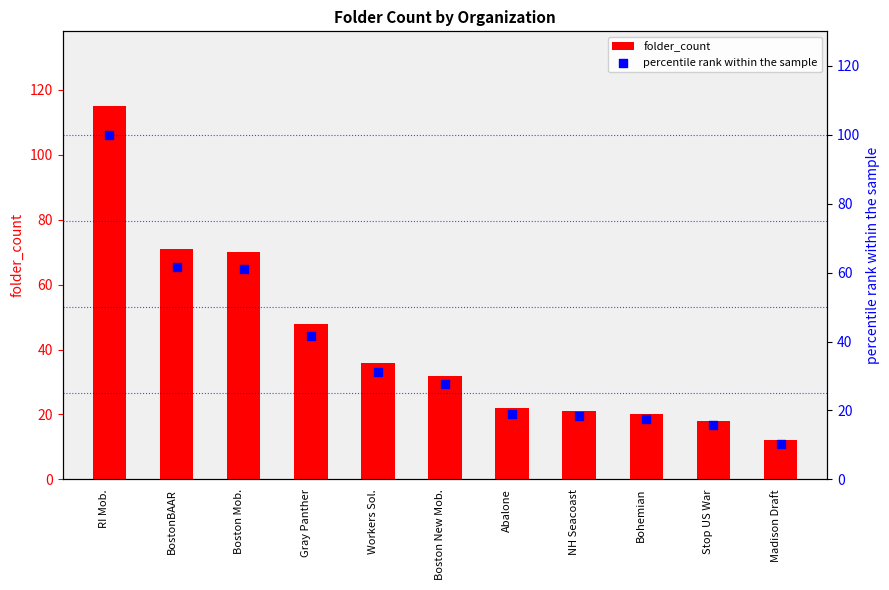

What is the total value across all series at Madison Draft?

22.4